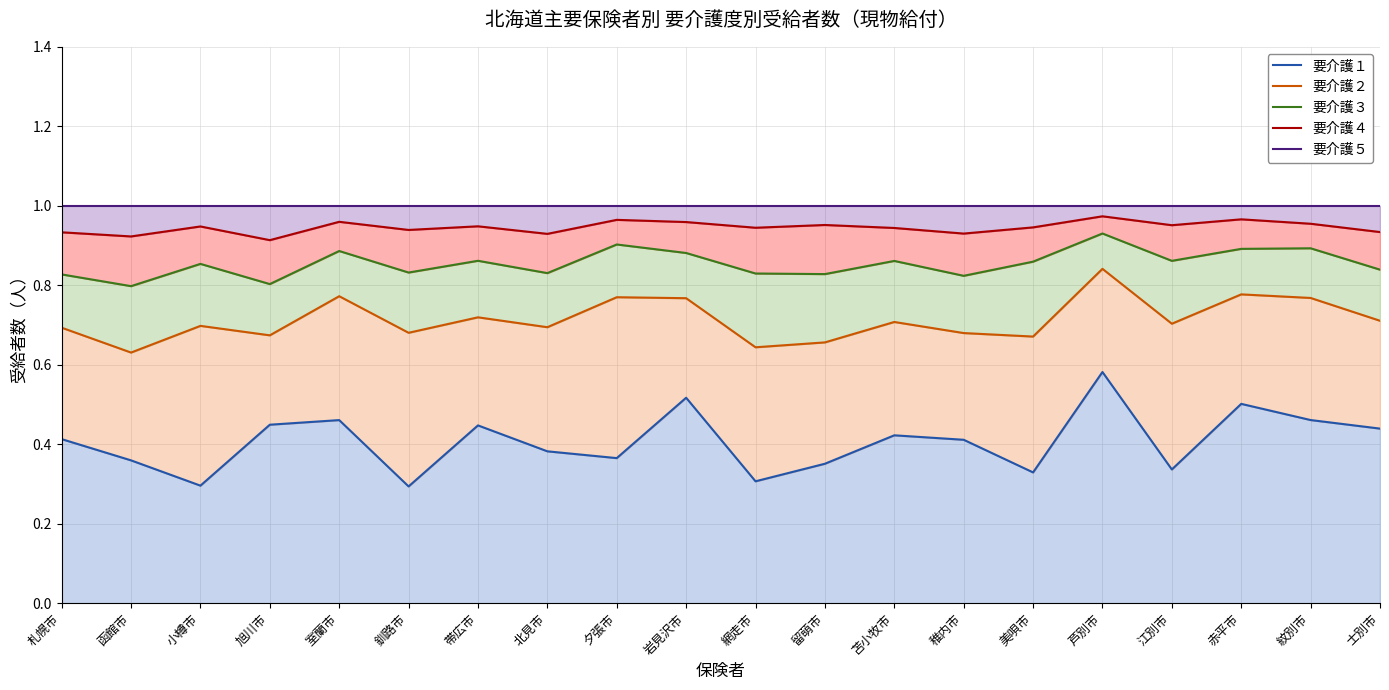

What is the smallest value displayed?

0.3